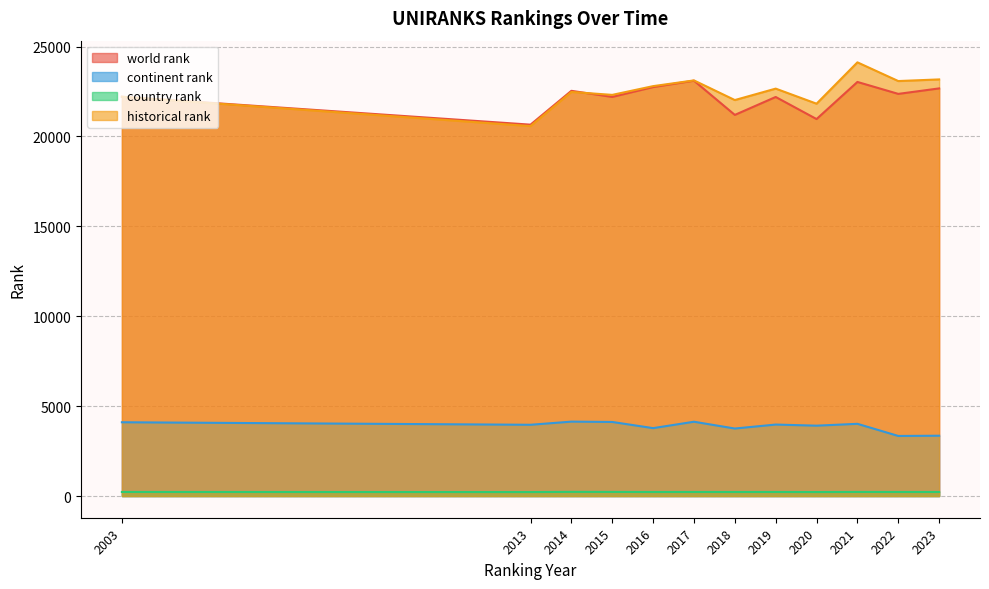

At which category is the sum across all series the highest?

2021